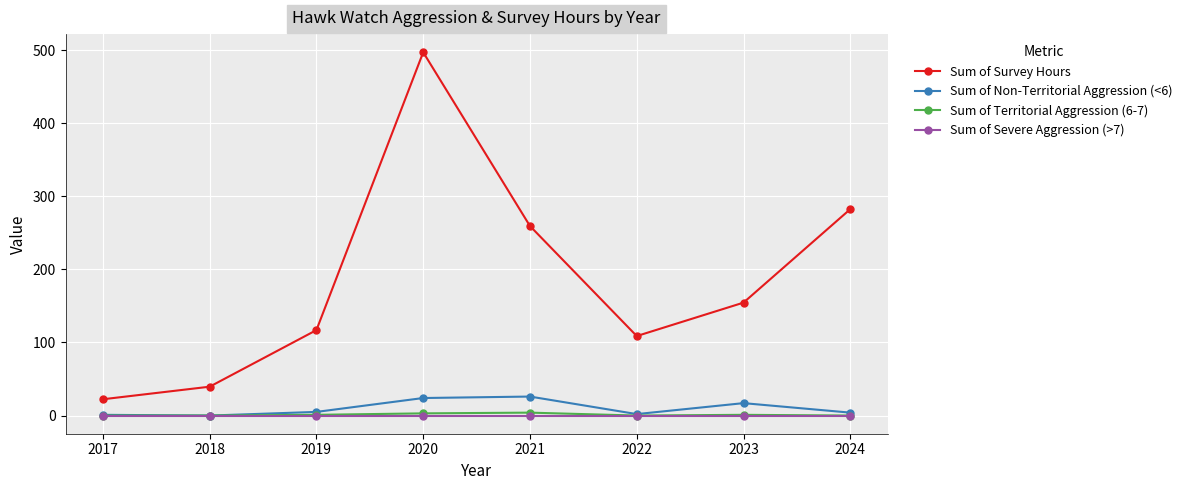

What is the minimum value for Sum of Survey Hours?

22.3